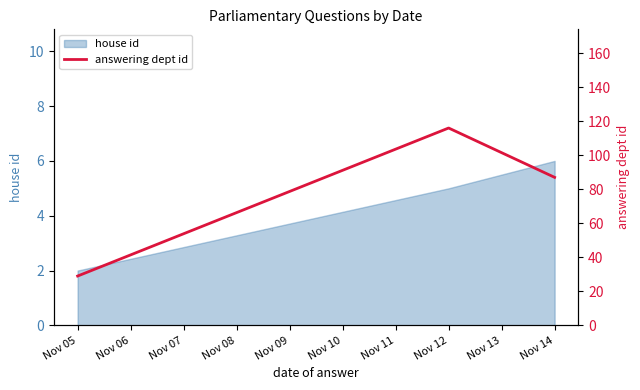

At which label does house id reach its minimum?

Nov 05